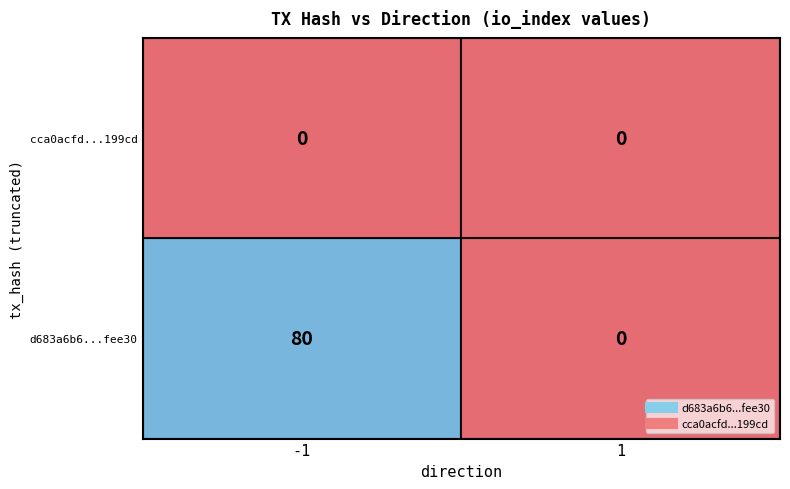

True or false: d683a6b6...fee30 has a value of -39 at 1.

False